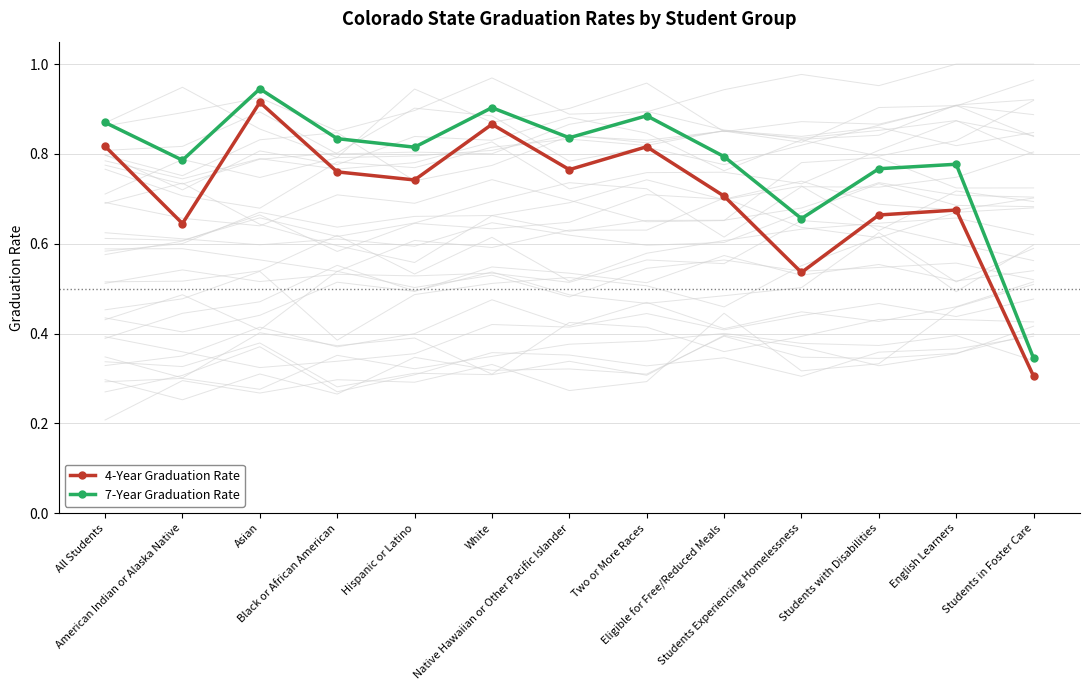

At which category does 4-Year Graduation Rate reach its first local peak?

Asian